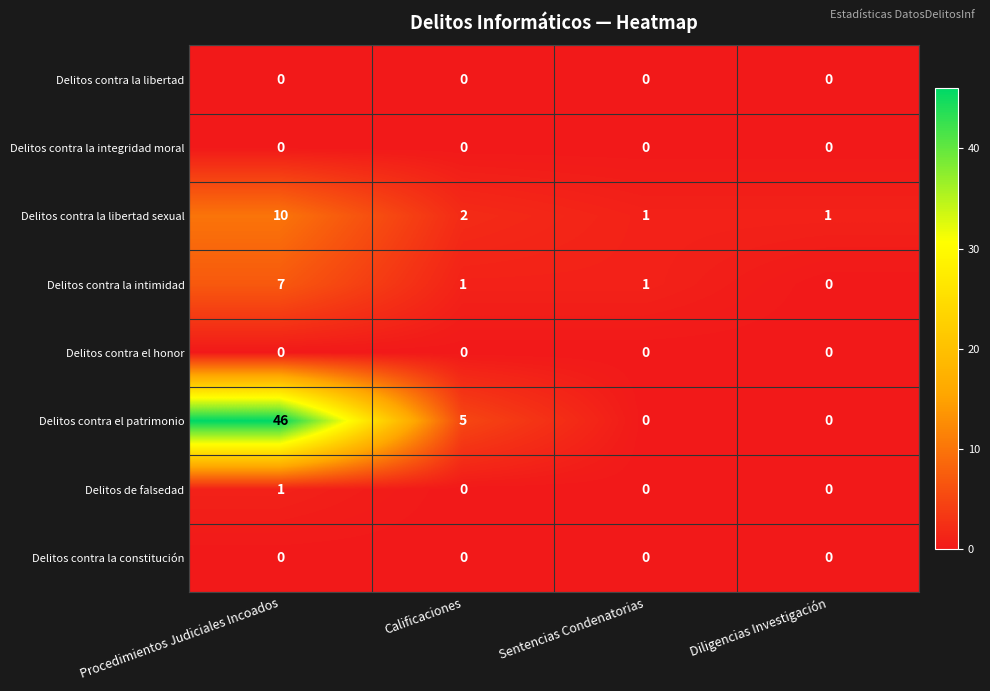

What is the difference between the maximum and second lowest values in the Delitos contra la intimidad series?

6